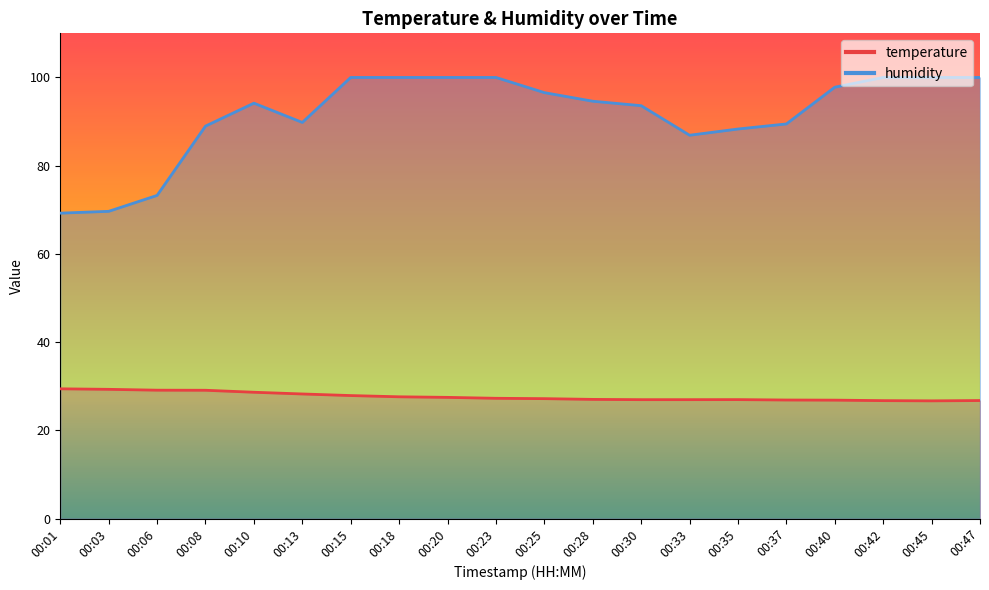

True or false: humidity and temperature intersect in this chart.

False